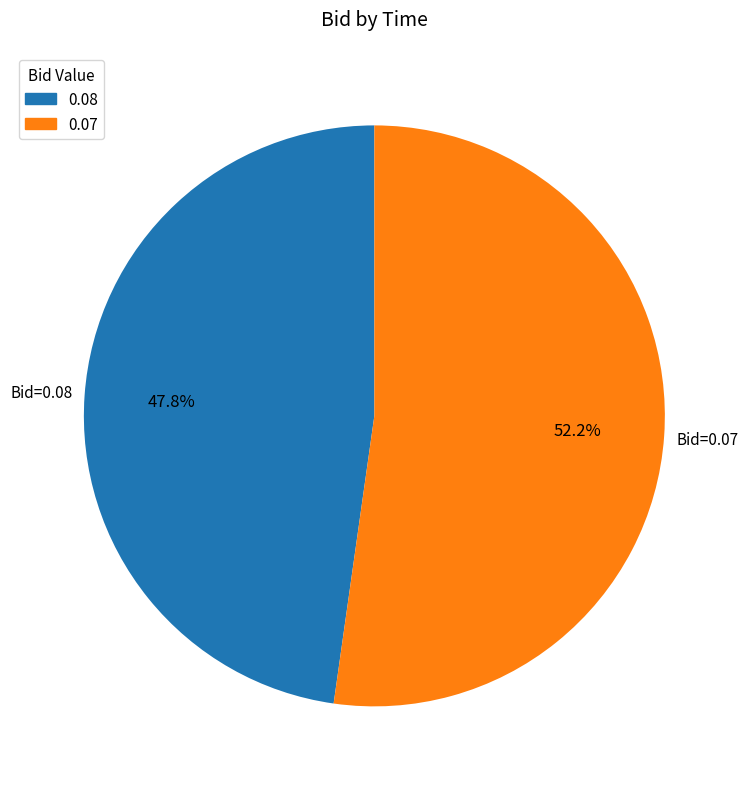

Which category has the smallest portion of the pie?

0.08